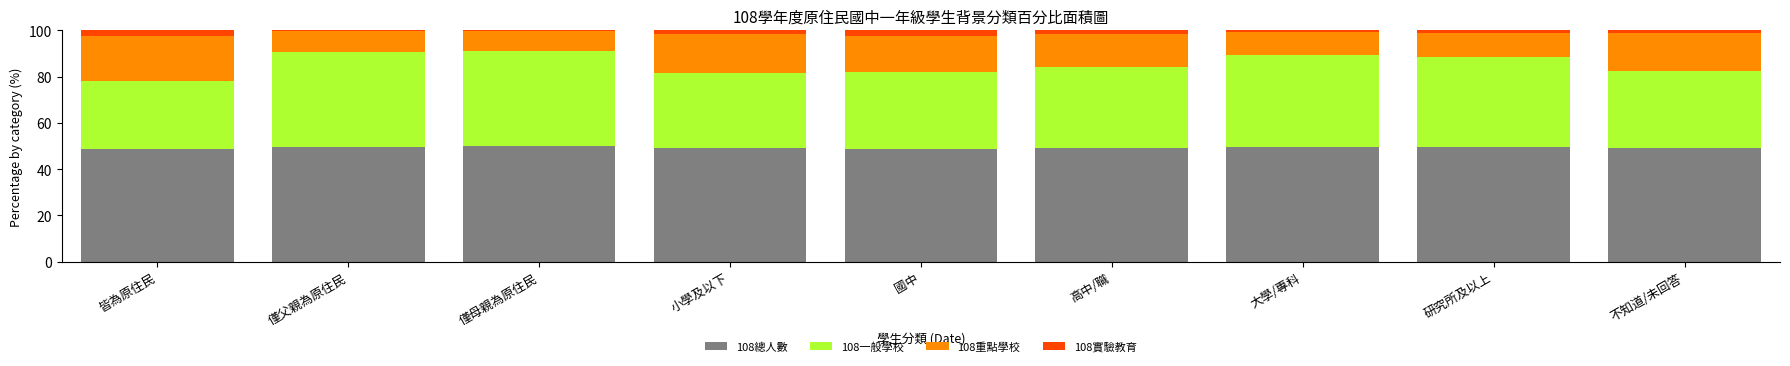

What is the lowest value of the 108總人數 series?

48.8